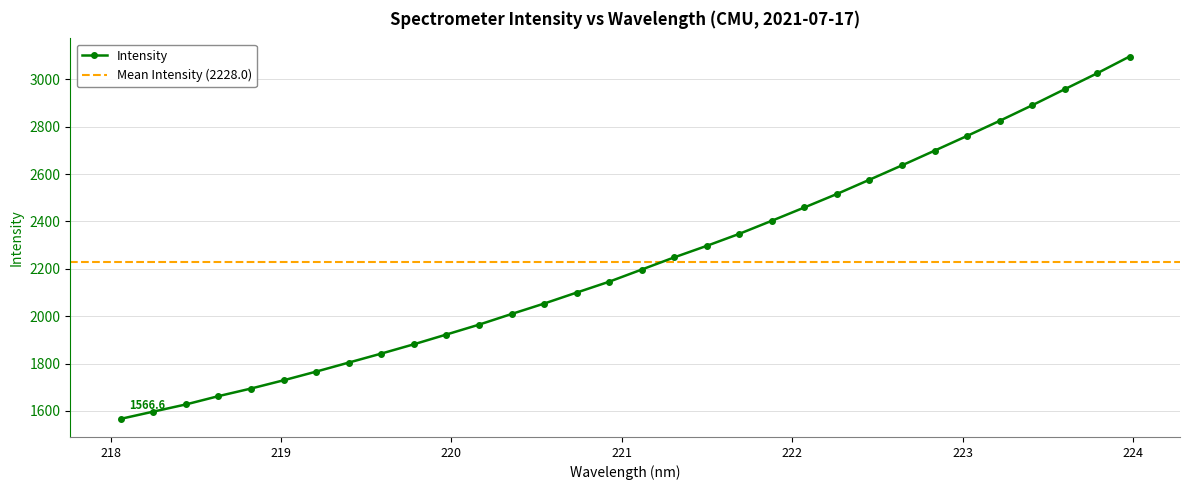

What position from the right is 219.589?

24